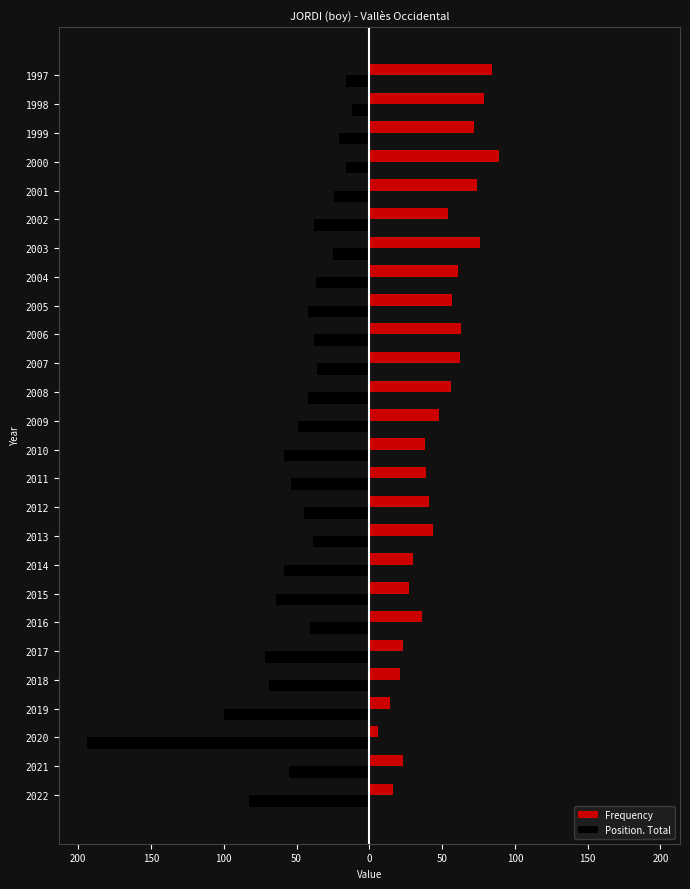

Reading left to right, transcribe all the data shown in this chart.

Frequency: 16	23	6	14	21	23	36	27	30	44	41	39	38	48	56	62	63	57	61	76	54	74	89	72	79	84
Position. Total: -83	-55	-194	-100	-69	-72	-41	-64	-59	-39	-45	-54	-59	-49	-42	-36	-38	-42	-37	-25	-38	-24	-16	-21	-12	-16